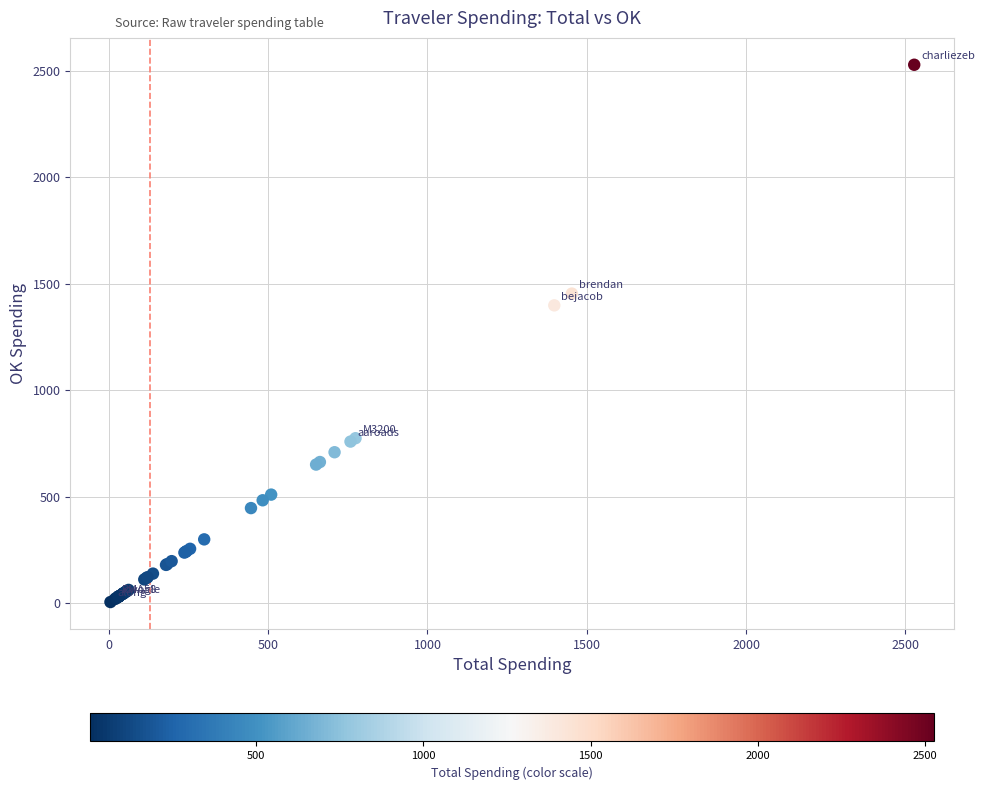

What Y value in the scatter plot is closest to 1266?

1397.9